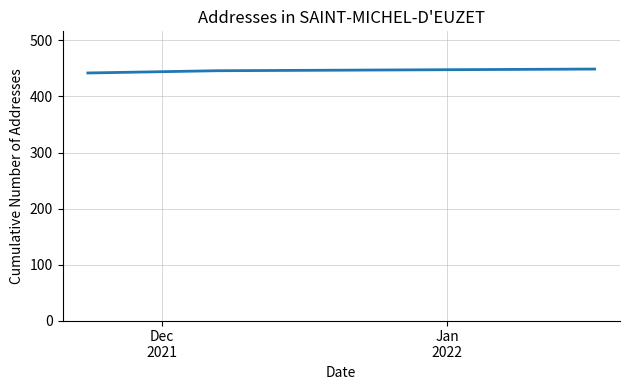

What is the sum of all values?

1337